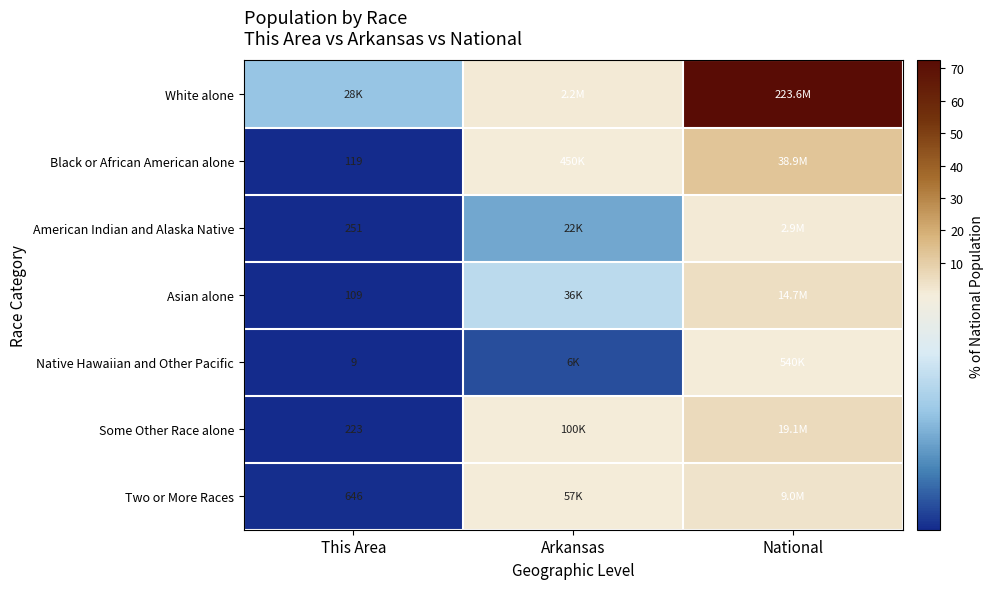

Rank the series at National from highest to lowest value.

White alone, Black or African American alone, Some Other Race alone, Asian alone, Two or More Races, American Indian and Alaska Native, Native Hawaiian and Other Pacific